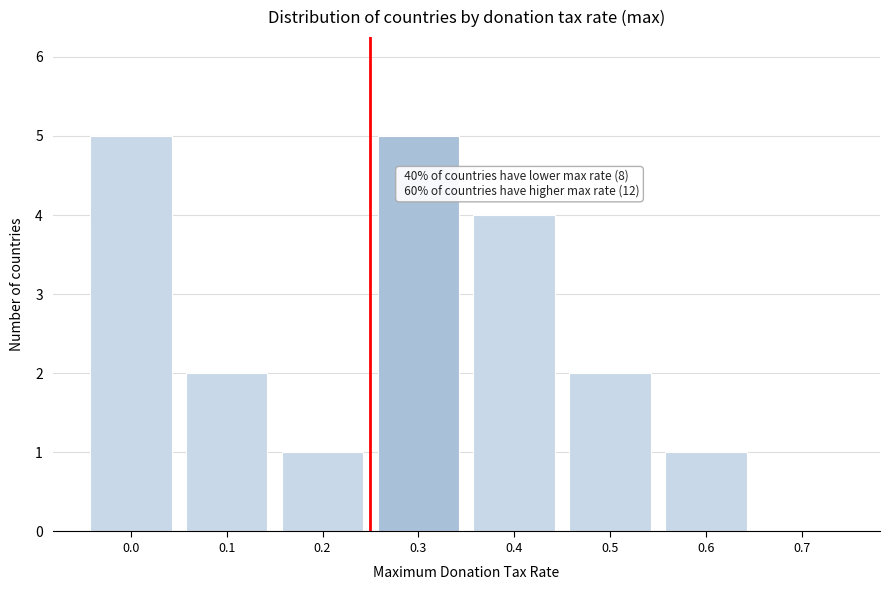

Reading right to left, extract all data points from this chart.

0.7=0	0.6=1	0.5=2	0.4=4	0.3=5	0.2=1	0.1=2	0.0=5